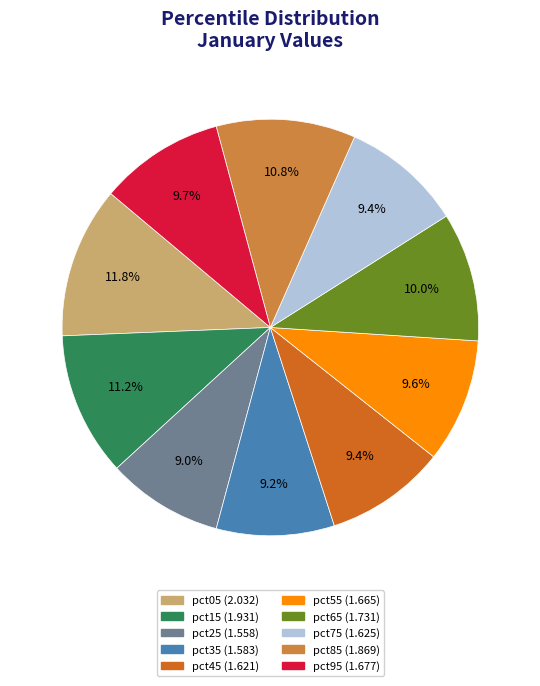

Which slice is the largest?

pct05